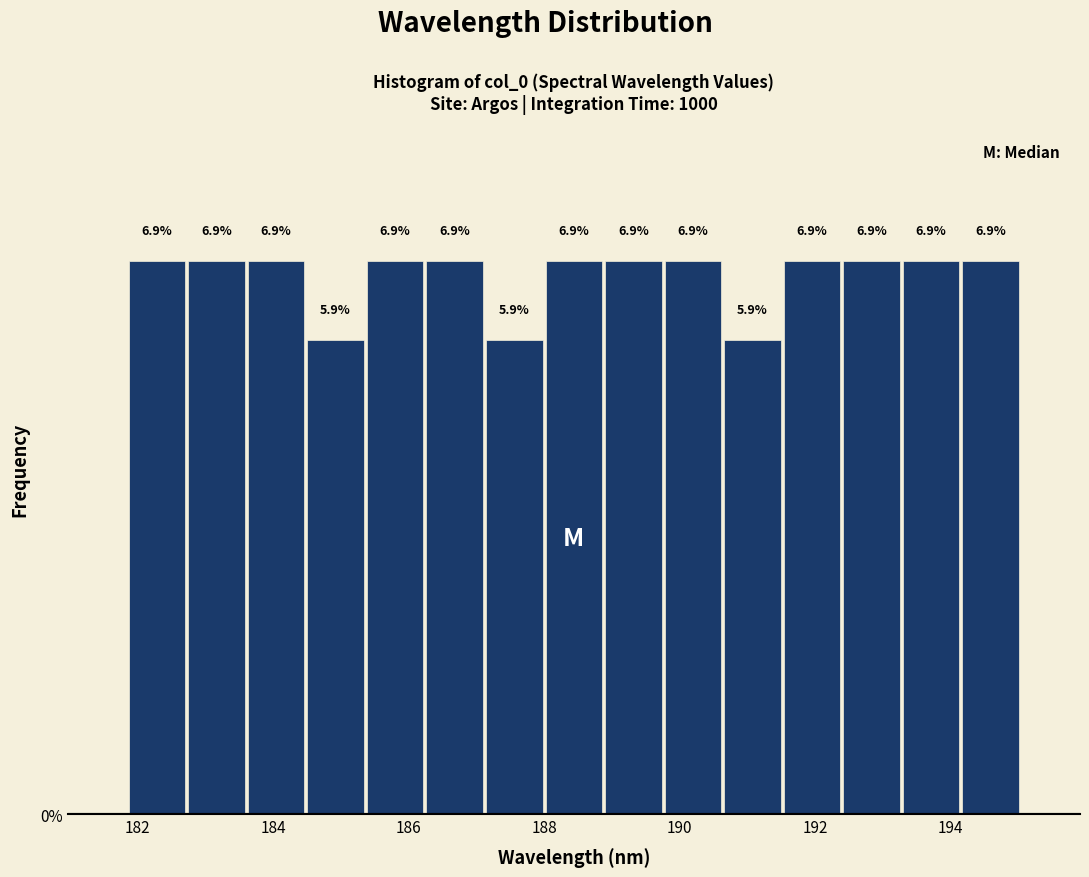

Reading left to right, transcribe this chart: for each bar, give the range it covers on the x-axis and its height. The bar edges are not printed on the chart, so give them approximately, as read against the axis.

181.8 to 182.8: 6.9
182.8 to 183.6: 6.9
183.6 to 184.4: 6.9
184.4 to 185.4: 5.9
185.4 to 186.2: 6.9
186.2 to 187.2: 6.9
187.2 to 188.0: 5.9
188.0 to 188.8: 6.9
188.8 to 189.8: 6.9
189.8 to 190.6: 6.9
190.6 to 191.6: 5.9
191.6 to 192.4: 6.9
192.4 to 193.2: 6.9
193.2 to 194.2: 6.9
194.2 to 195.0: 6.9